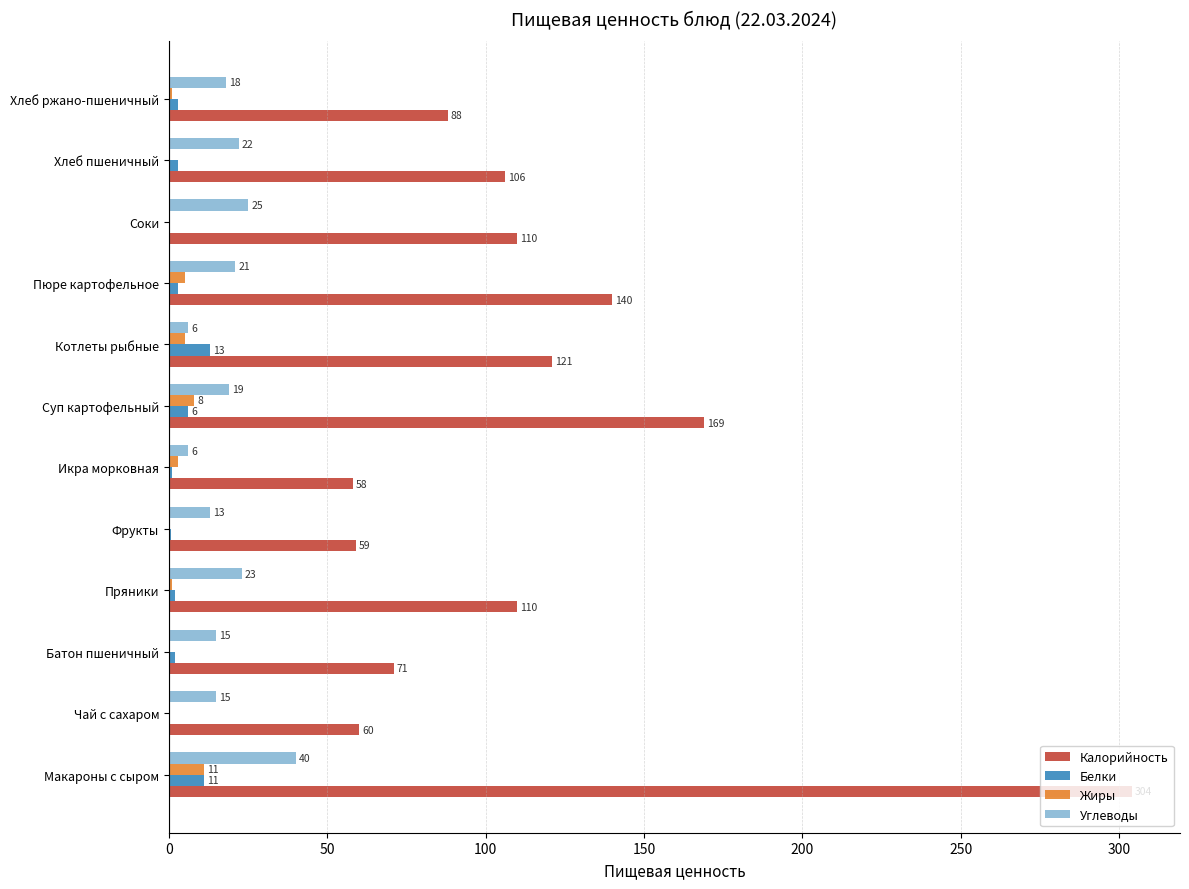

What are all the series names shown in the legend?

Калорийность, Белки, Жиры, Углеводы